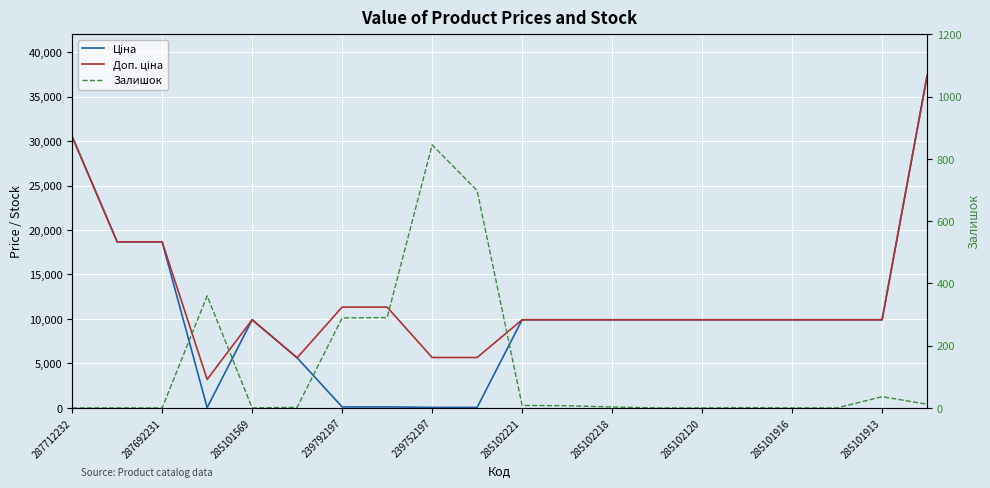

Which series has the widest spread of values?

Ціна